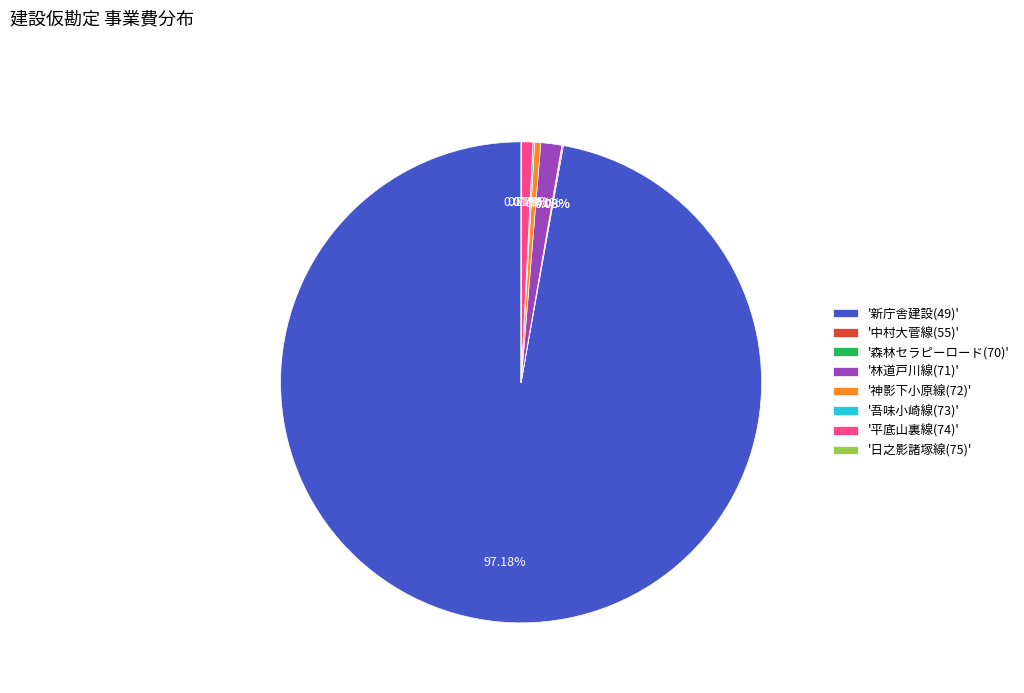

Is there any slice that represents more than half of the pie?

Yes